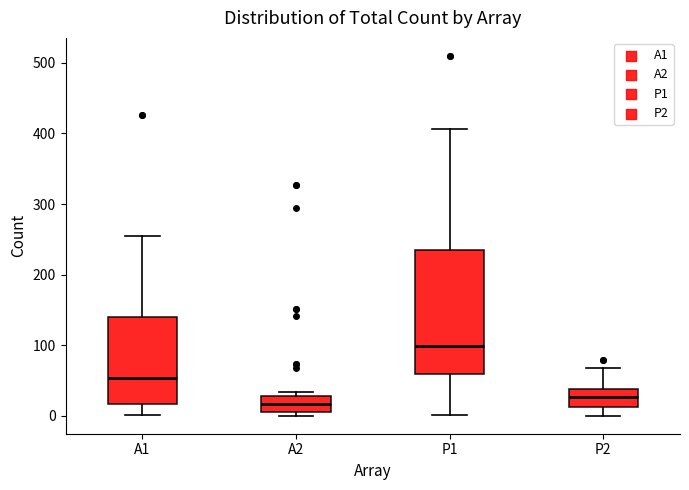

Reading left to right, read every box against the y-axis: the position of its median line, the range the box covers, and the ends of its whiskers. The values are not printed on the chart, so give them approximately, as read against the axis.

A1: median 50, box 20 to 140, whiskers 0 to 260
A2: median 20, box 0 to 30, whiskers 0 (just below the box's lower edge) to 30 (just above the box's upper edge)
P1: median 100, box 60 to 230, whiskers 0 to 410
P2: median 30, box 10 to 40, whiskers 0 to 70